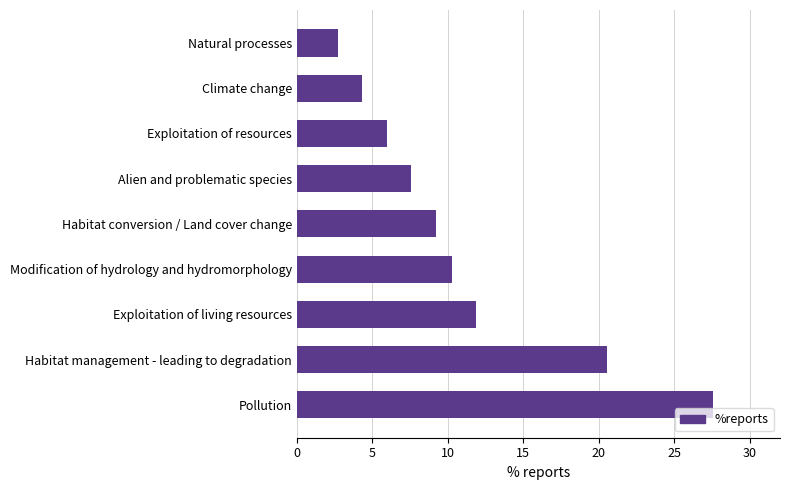

What is the average value?

11.1